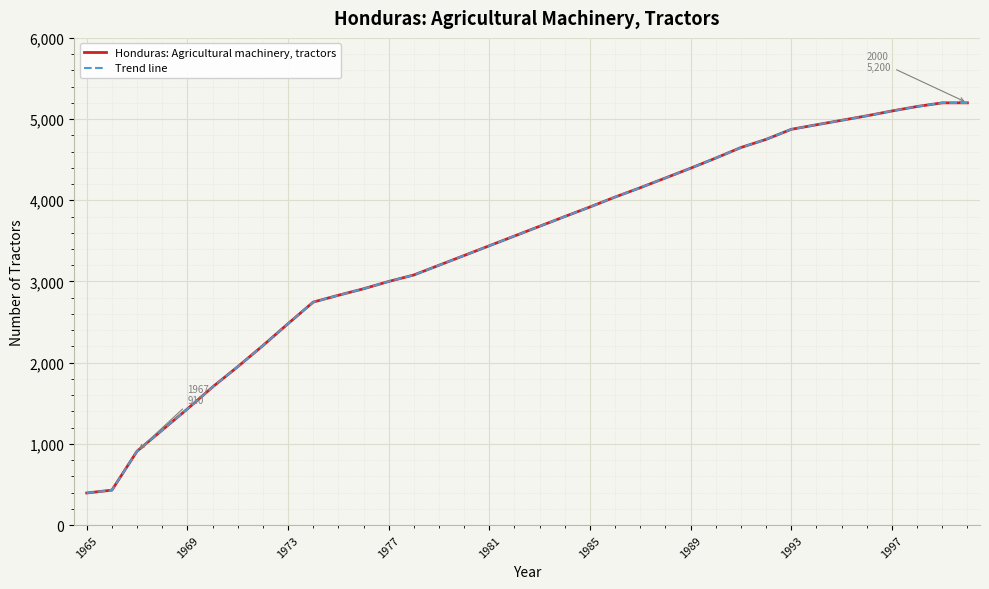

How many lines are shown in the chart?

2